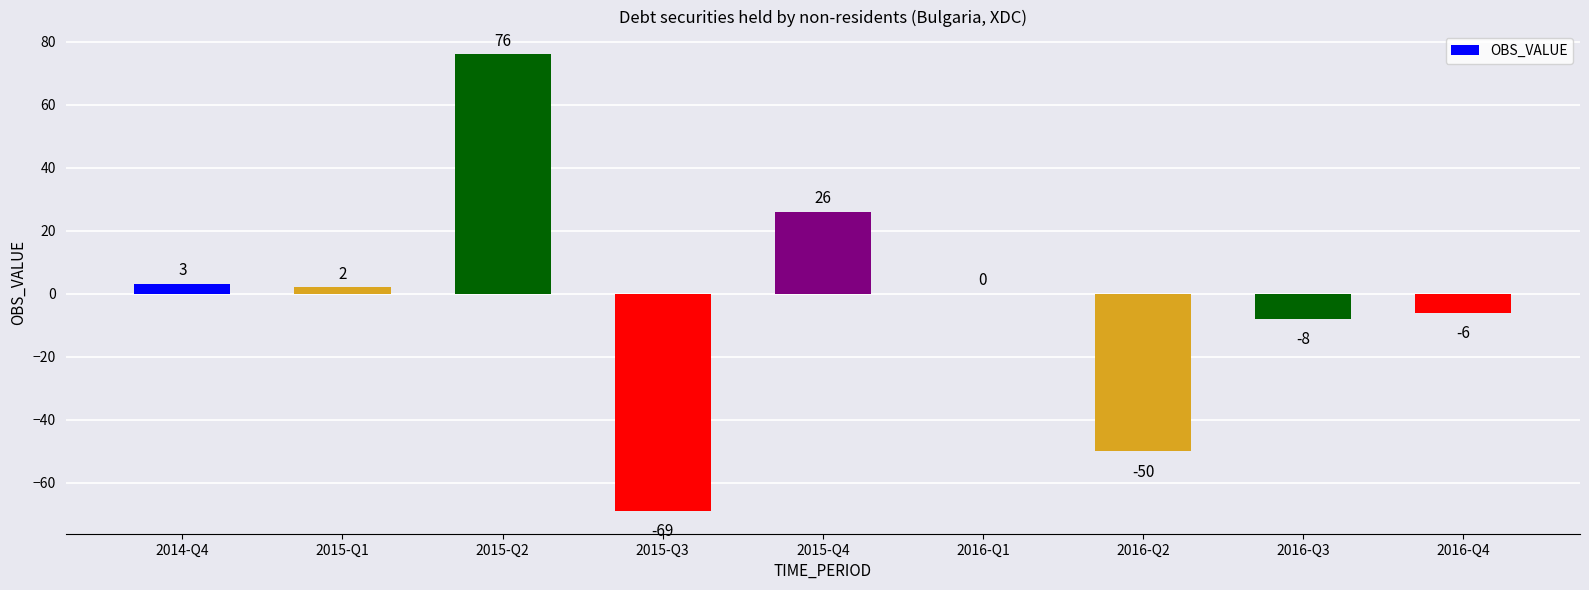

What is the greatest value displayed?

76